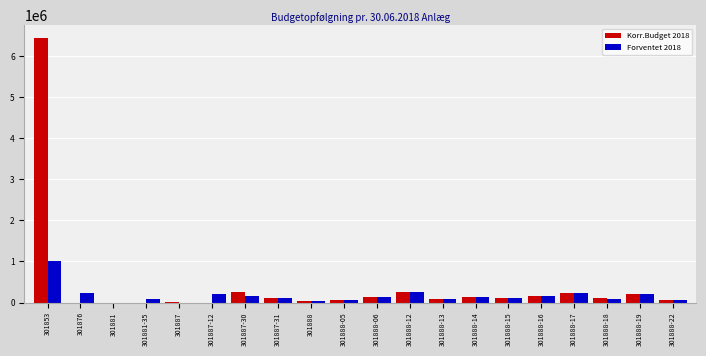

At which category is the sum across all series the highest?

301853